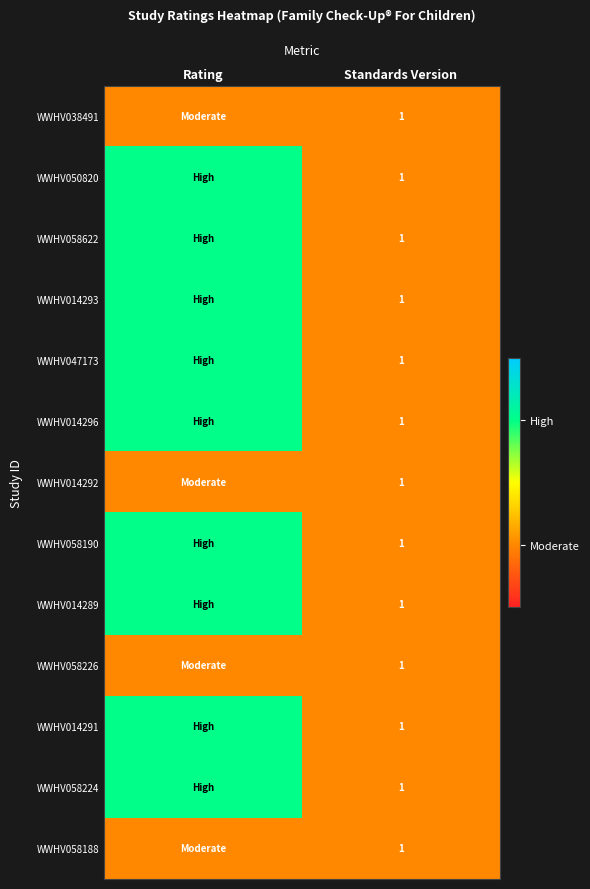

The WWHV058224 series shows 1 at Standards Version. True or false?

True